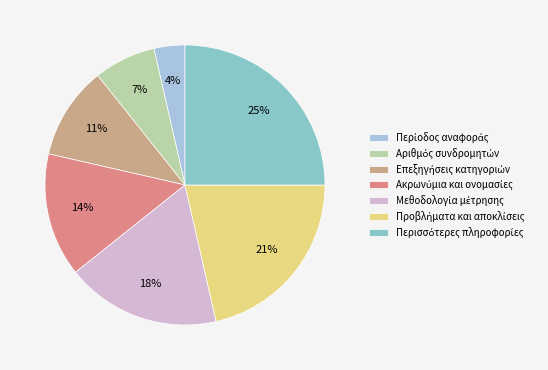

Does any single category account for the majority?

No